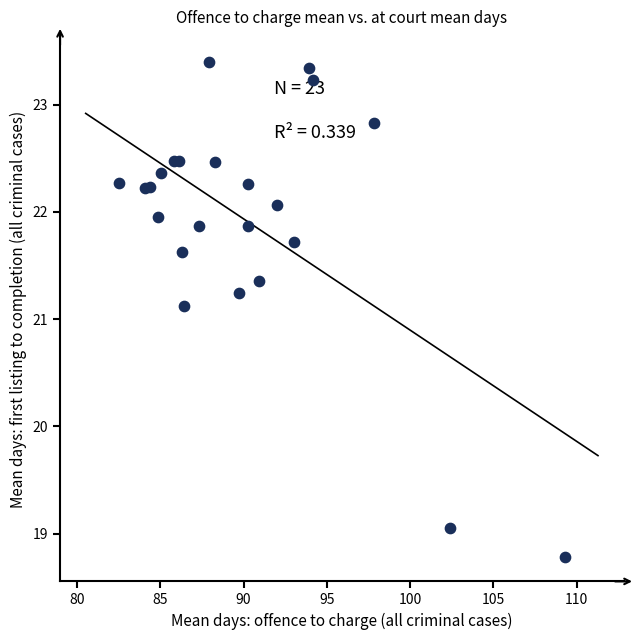

What Y value in the scatter plot is closest to 21?

21.1